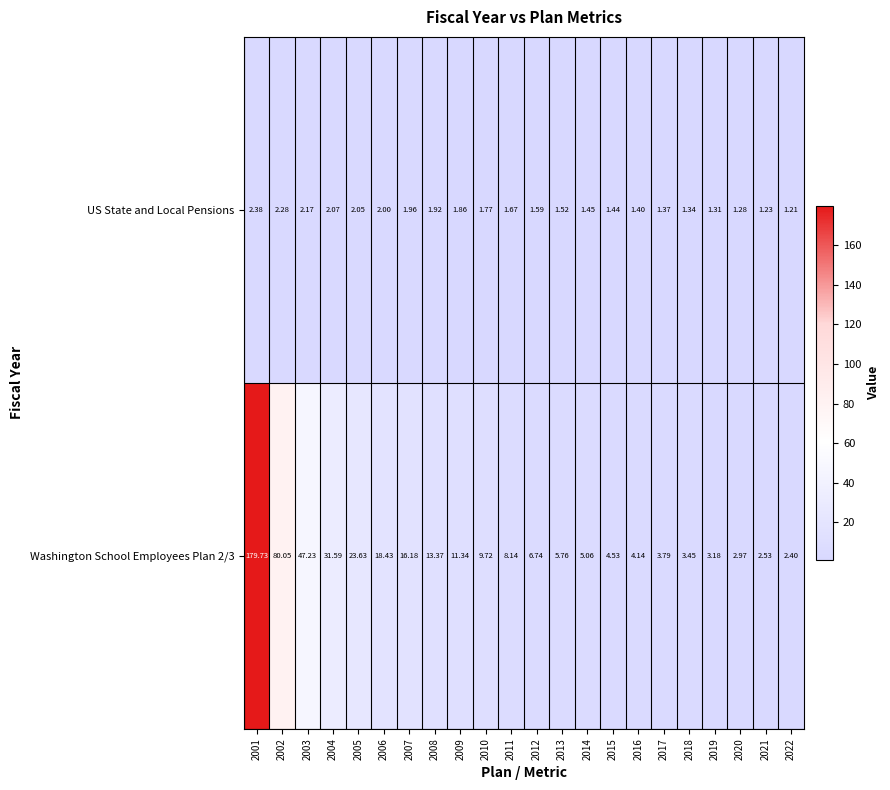

Is the value of Washington School Employees Plan 2/3 at 2002 greater than the value of US State and Local Pensions at 2016?

Yes